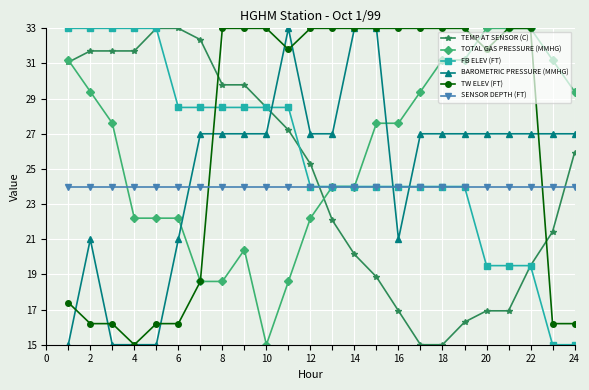

True or false: FB ELEV (FT) and TW ELEV (FT) cross at least once.

True